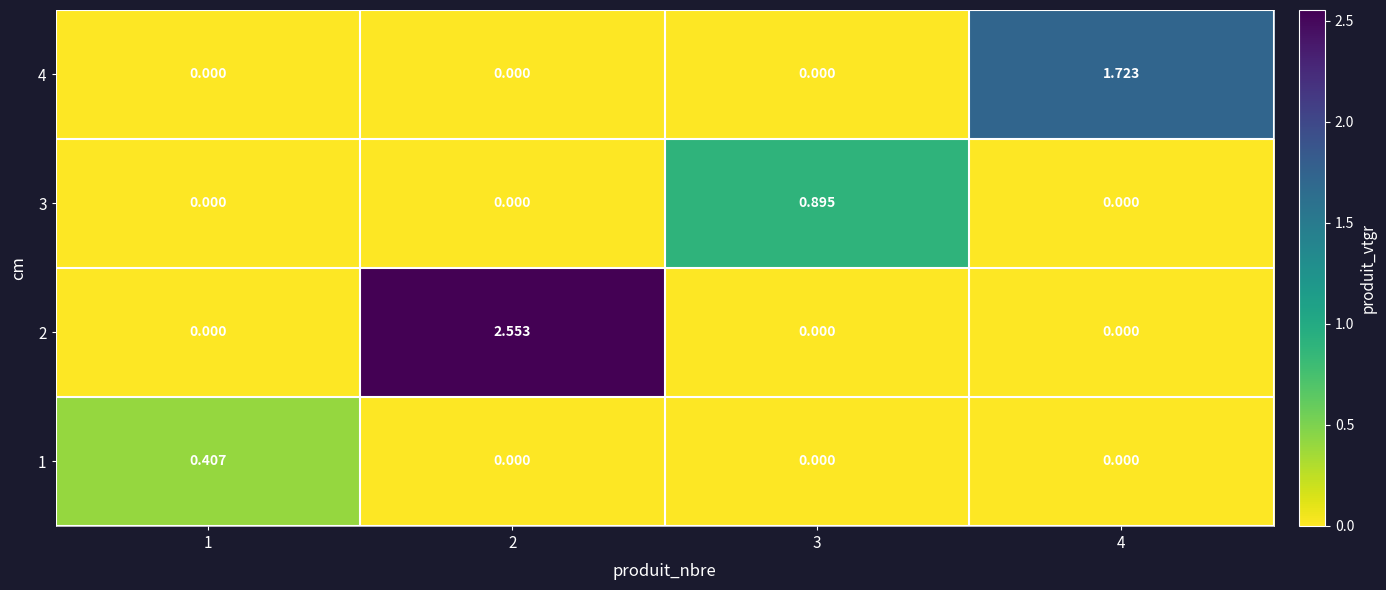

How many values in 1 are above zero?

1